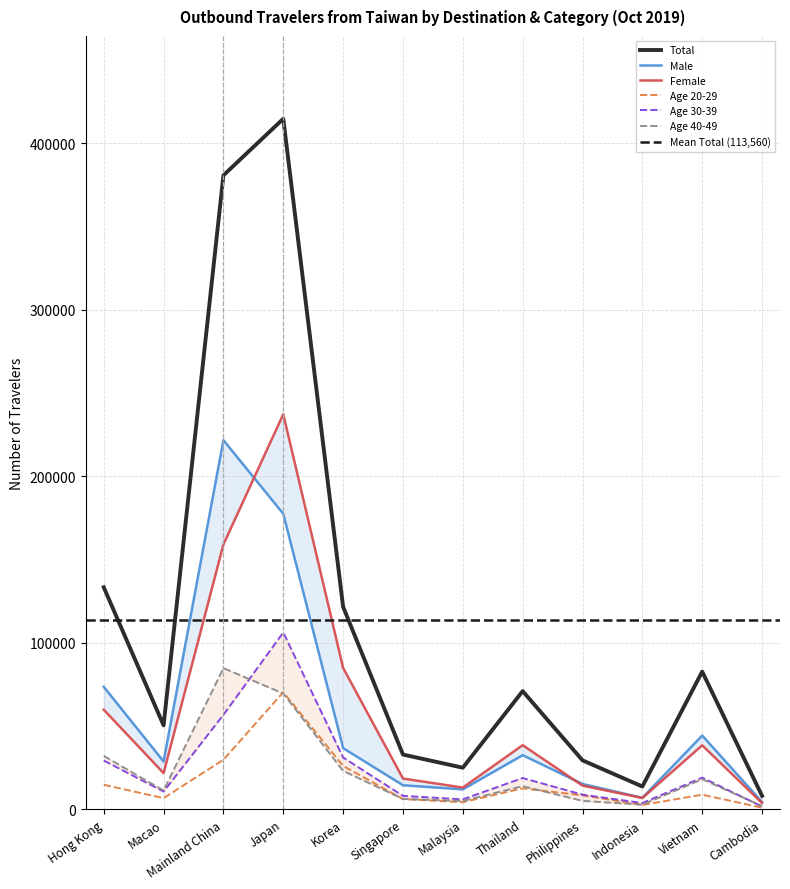

True or false: Total has more than 0 interior local peaks.

True